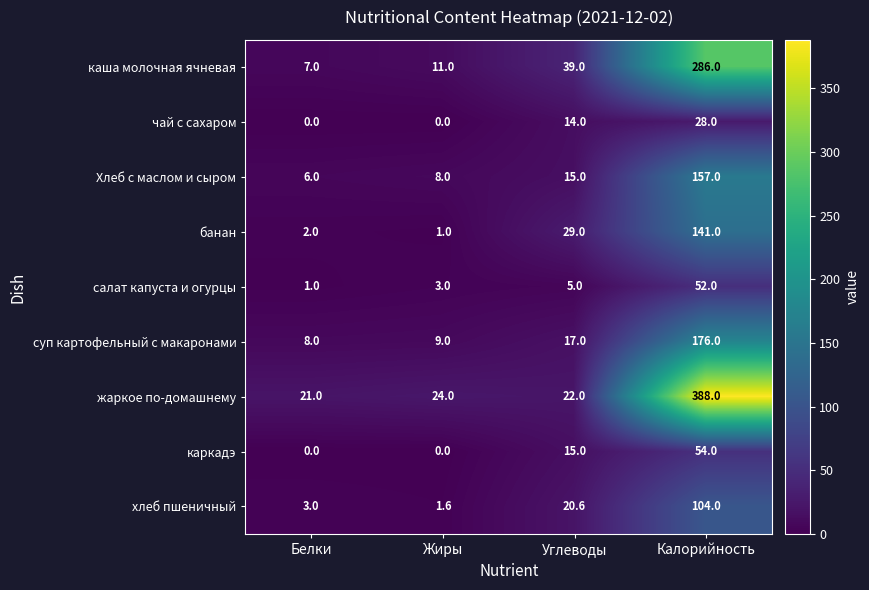

The хлеб пшеничный series shows 3.0 at Белки. True or false?

True